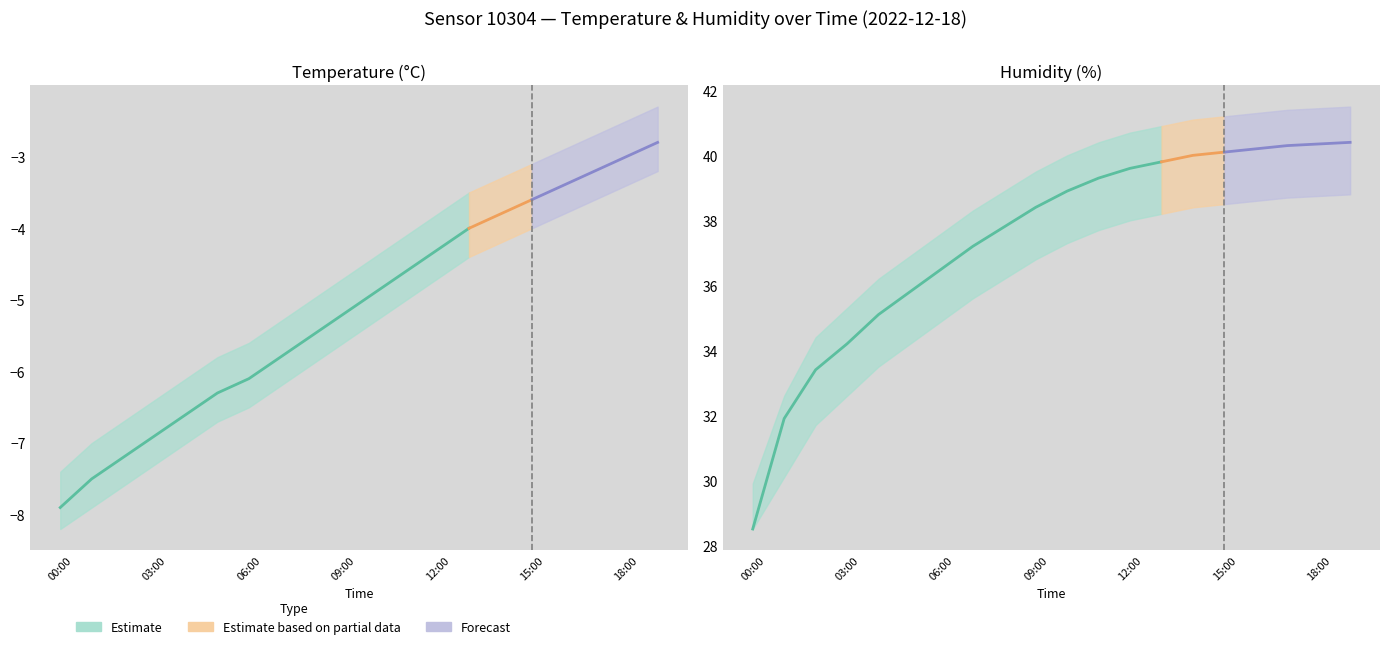

What is the label of the 10th point from the right?

12:00